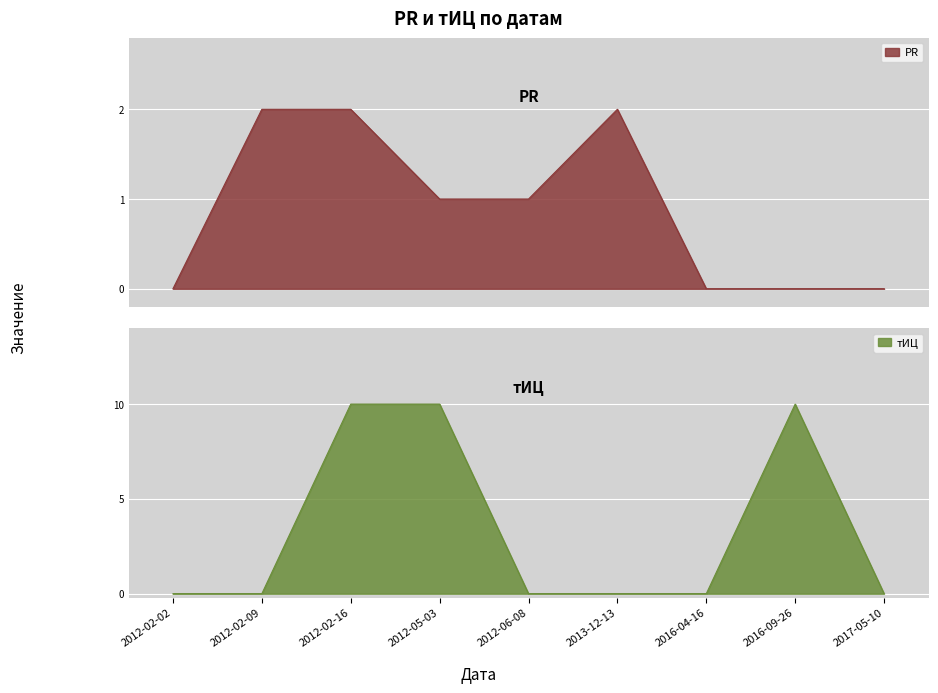

Reading left to right, transcribe all the data shown in this chart.

PR: 0	2	2	1	1	2	0	0	0
тИЦ: 0	0	10	10	0	0	0	10	0